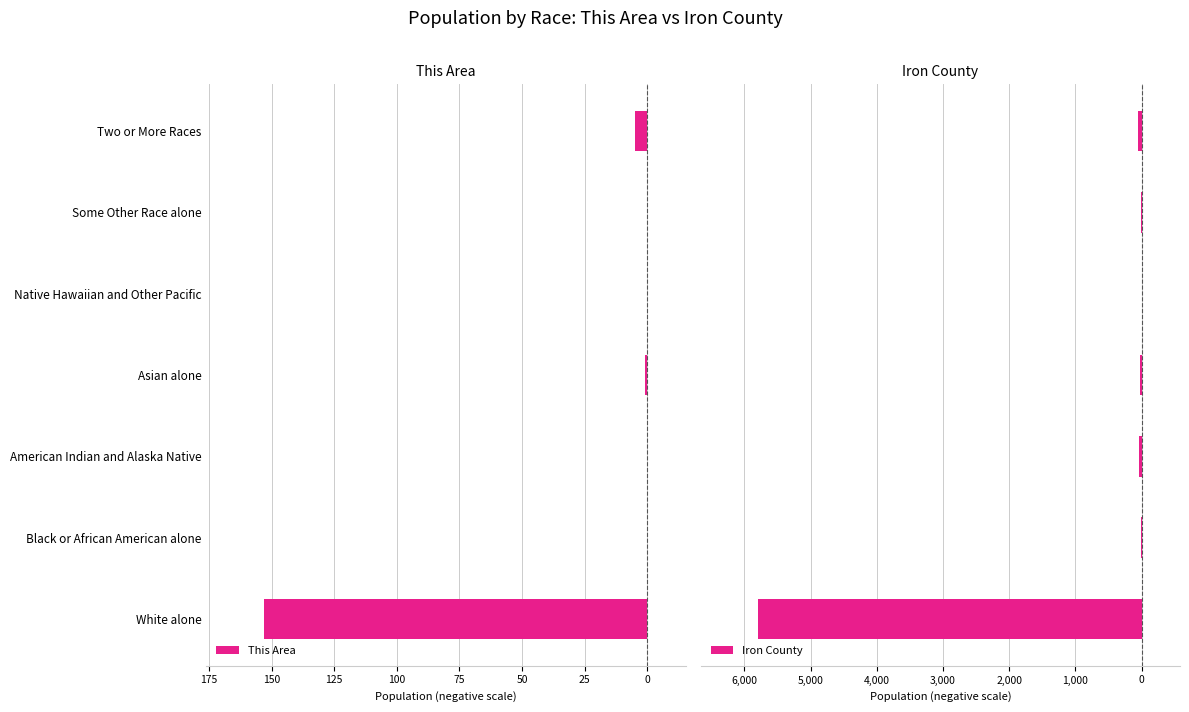

Reading left to right, extract all data points from this chart.

This Area: -153	0	0	-1	0	0	-5
Iron County: -5790	-3	-36	-18	0	-13	-56